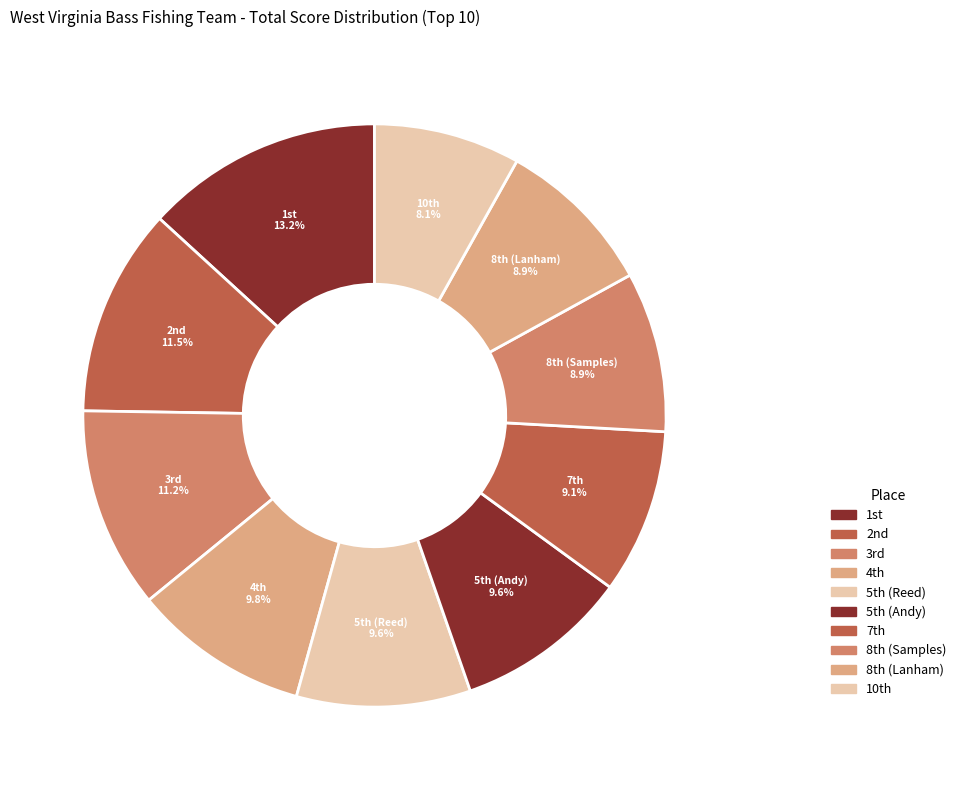

To the nearest percent, what is the average slice percentage?

10%